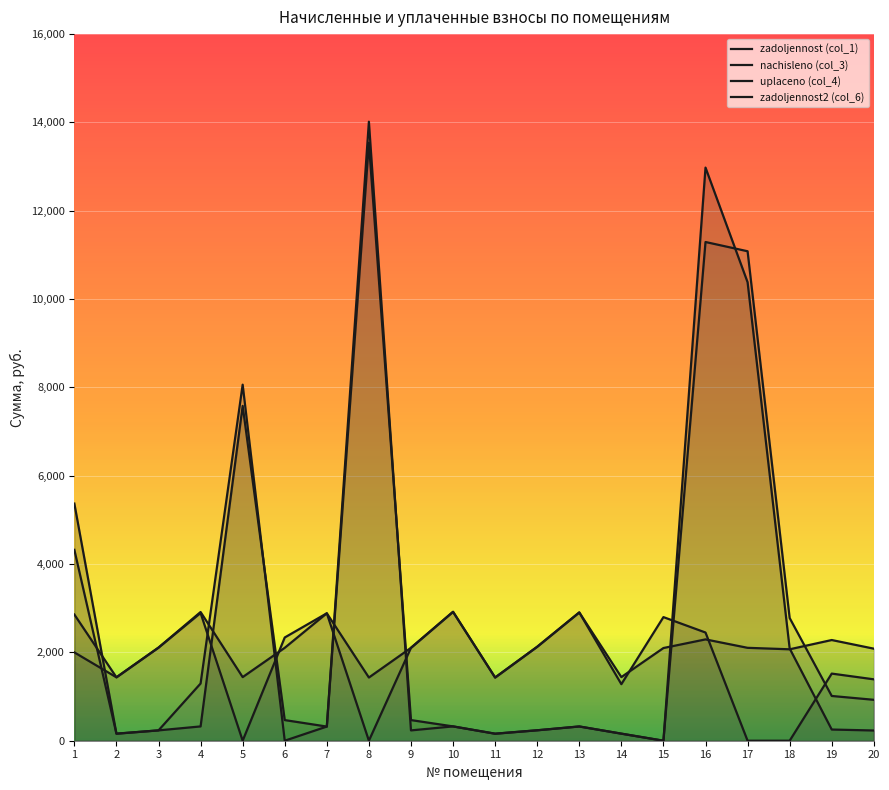

What is the difference between the zadoljennost2 (col_6) values at 7 and 6?

320.6